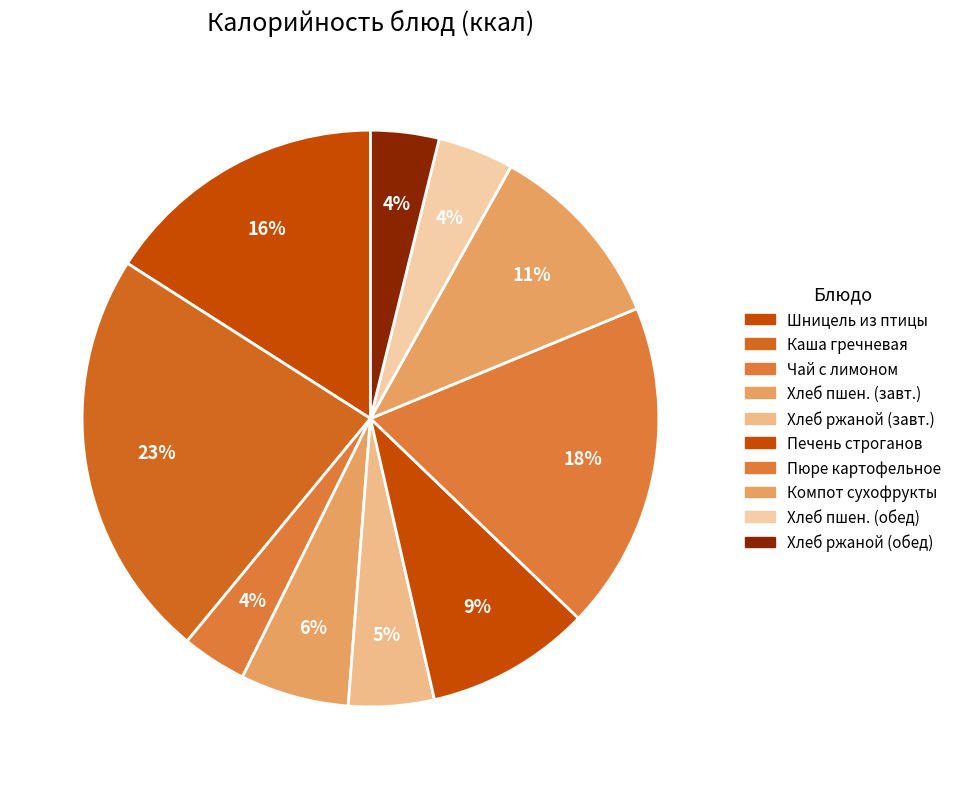

Is there any slice that represents more than half of the pie?

No